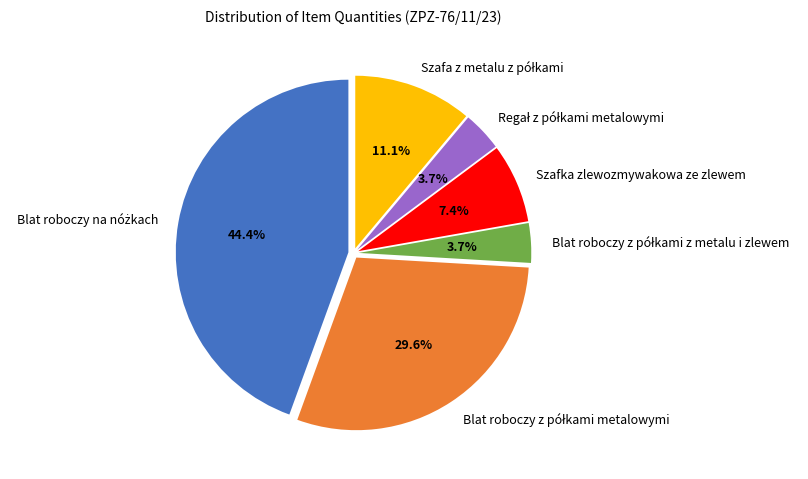

Does any single category account for the majority?

No